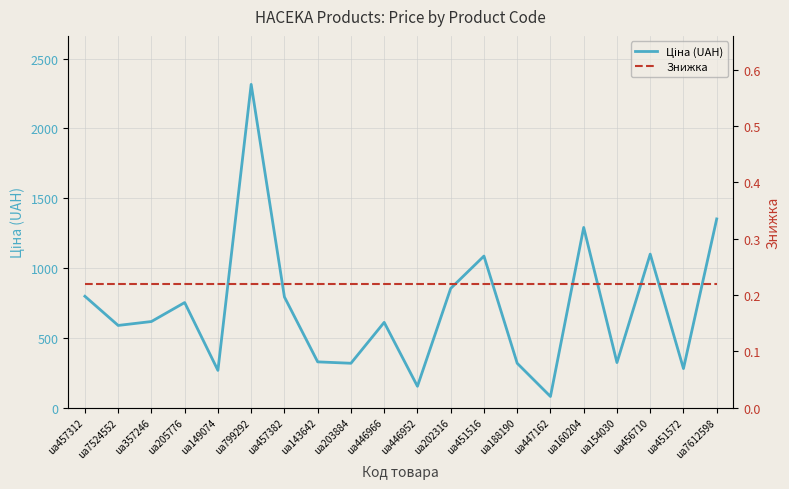

True or false: Ціна (UAH) has more than 1 interior local peaks.

True